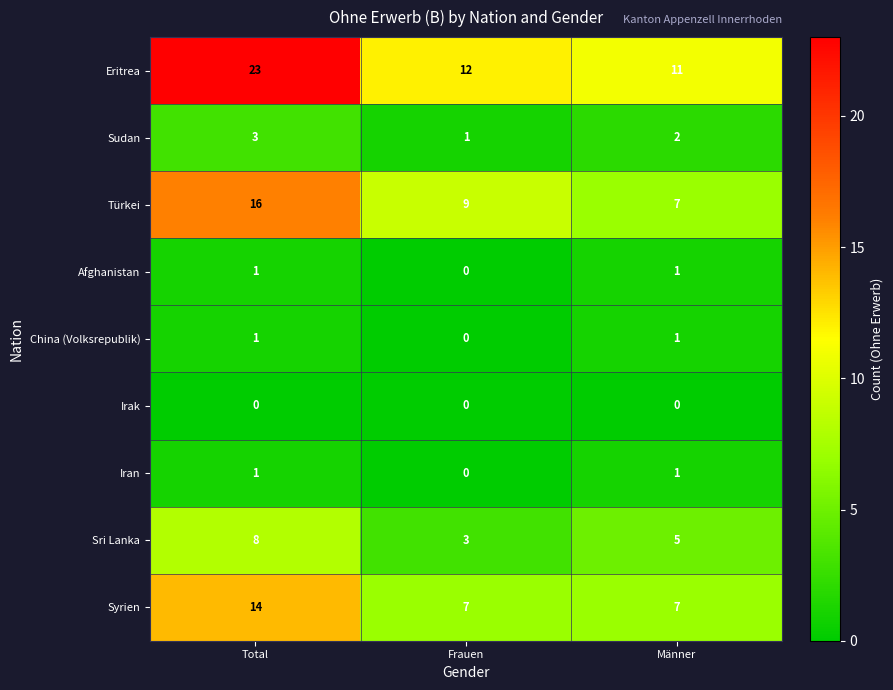

Reading right to left, extract all data points from this chart.

Eritrea: 11	12	23
Sudan: 2	1	3
Türkei: 7	9	16
Afghanistan: 1	0	1
China (Volksrepublik): 1	0	1
Irak: 0	0	0
Iran: 1	0	1
Sri Lanka: 5	3	8
Syrien: 7	7	14